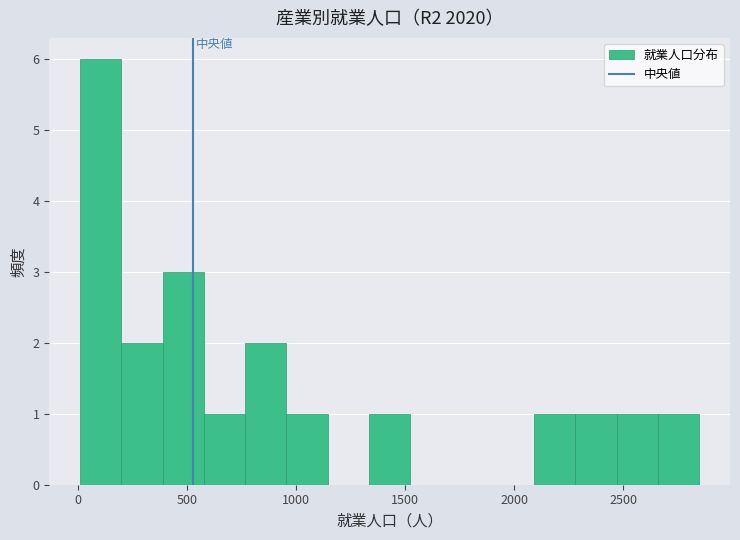

Around what value on the x-axis is the tallest bar? Give the approximate position of its centre, as read against the axis.

100